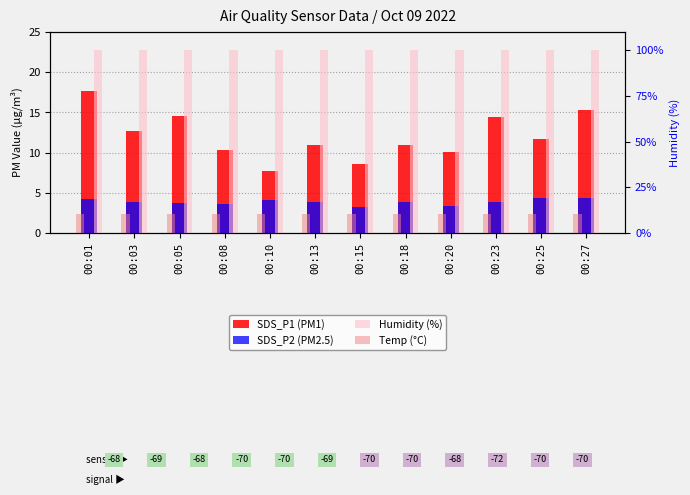

At 00:20, list the series in order from largest to smallest.

Humidity (%), Temp (°C), SDS_P1 (PM1), SDS_P2 (PM2.5)